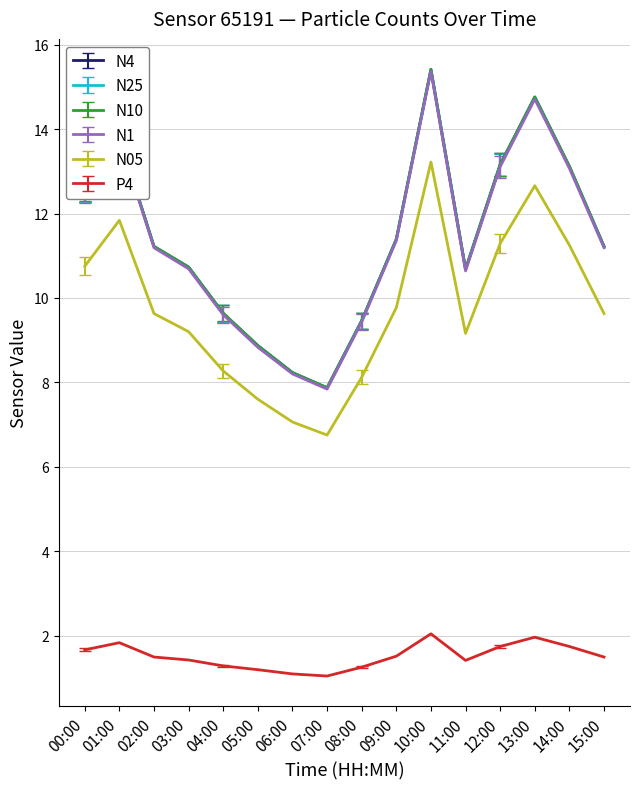

What is the total value across all series at 15:00?

56.0